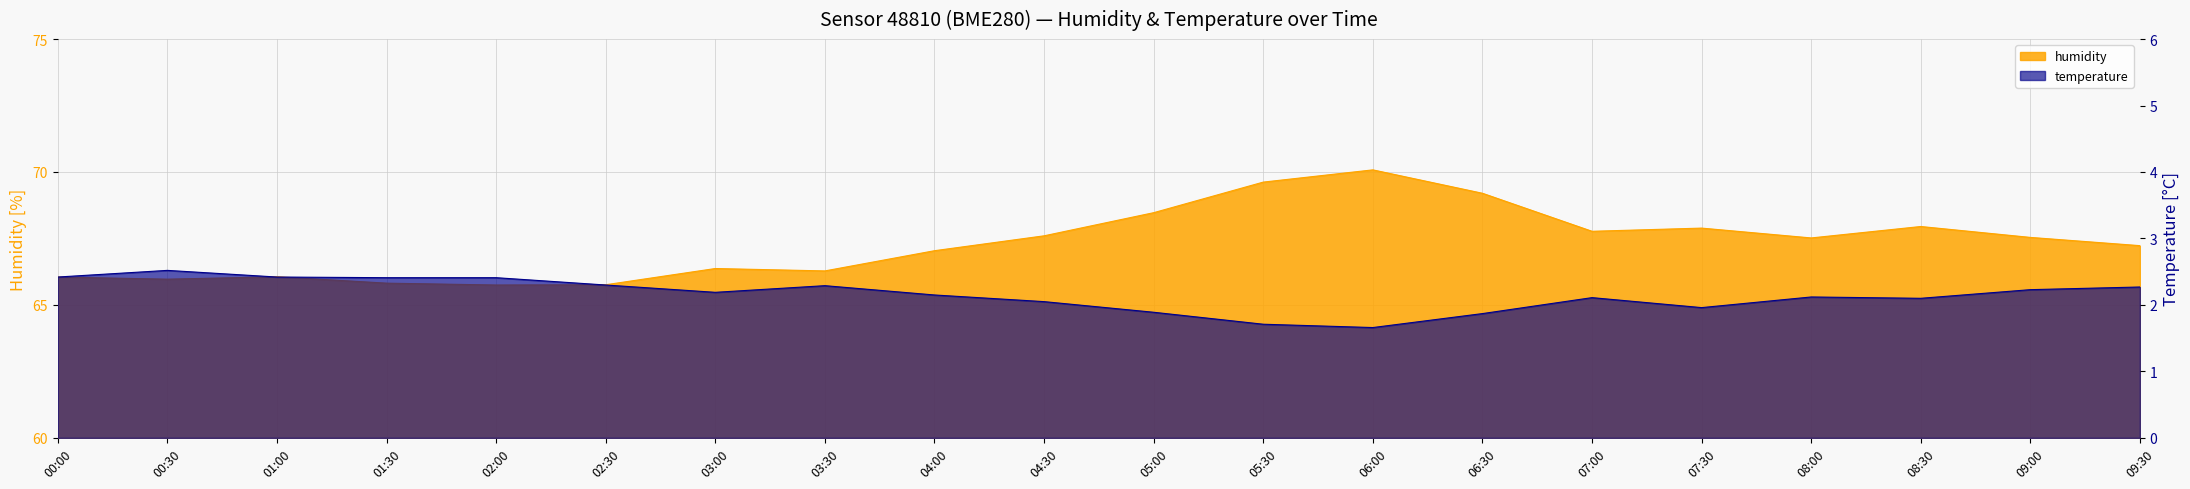

What is the lowest value of the humidity series?

65.8